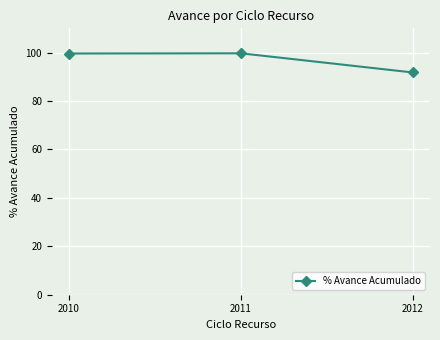

What is the change in value from 2010 to 2012?

-7.8